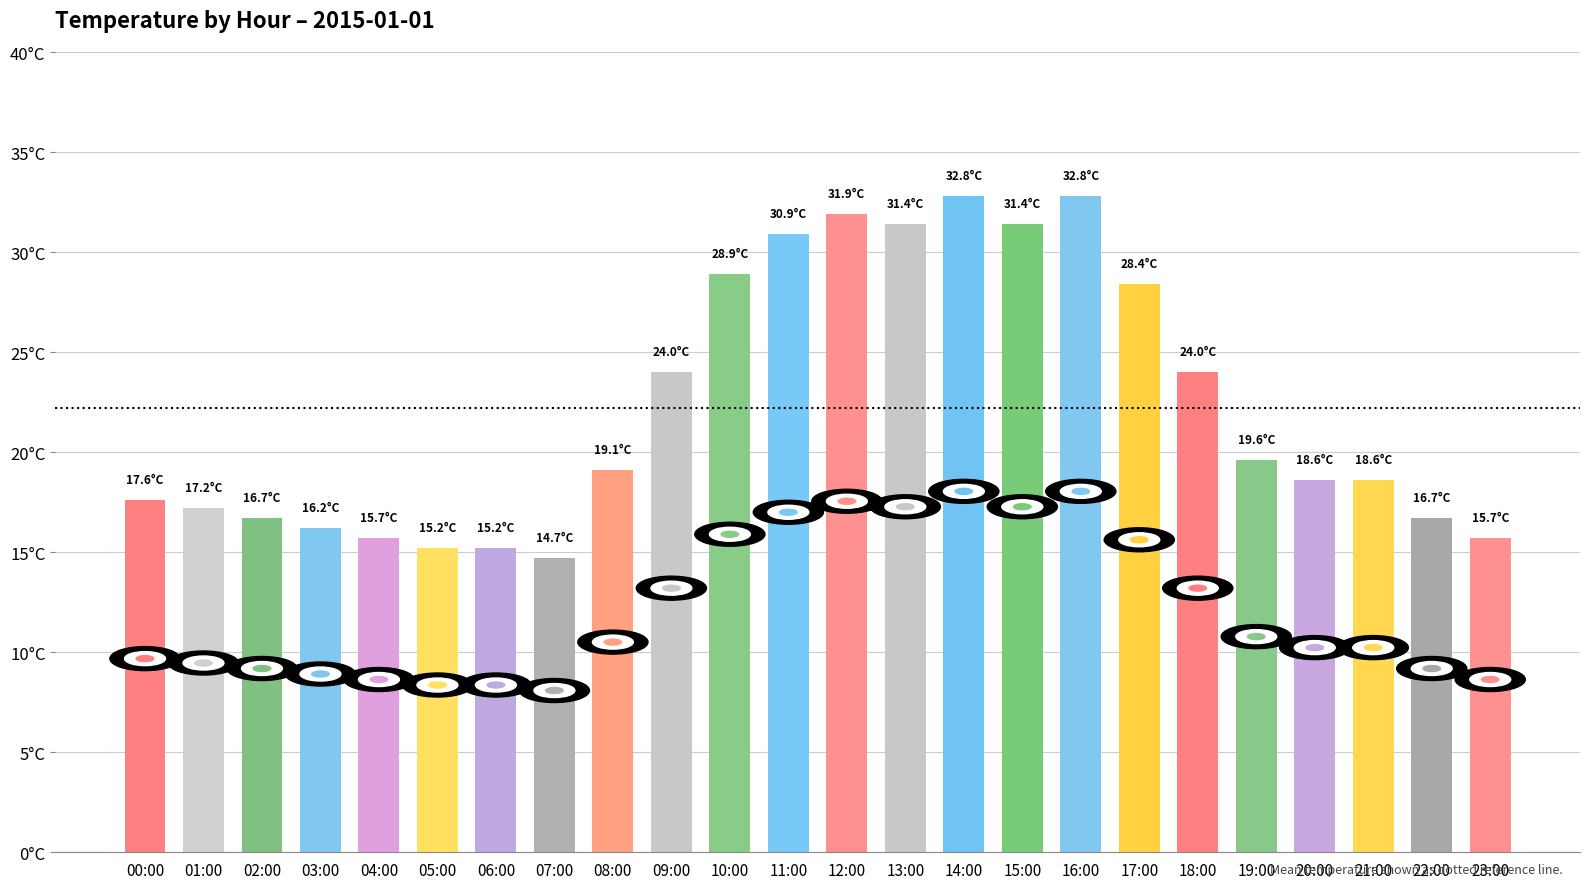

Are the bars horizontal?

No